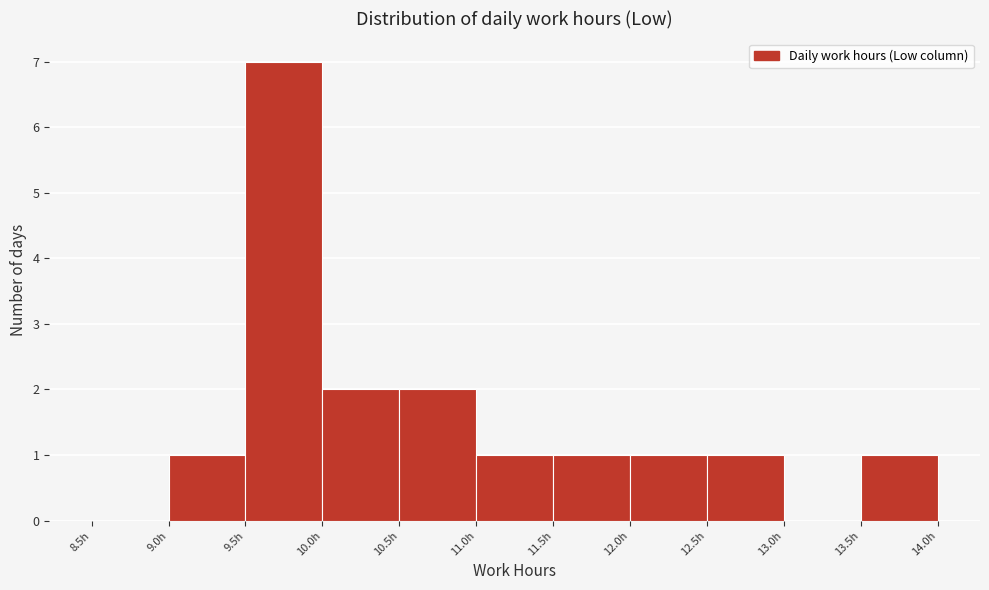

How tall is the bar that spans 12.0 to 12.5 on the x-axis? The values are not printed on the chart, so give them approximately, as read against the axis.

1